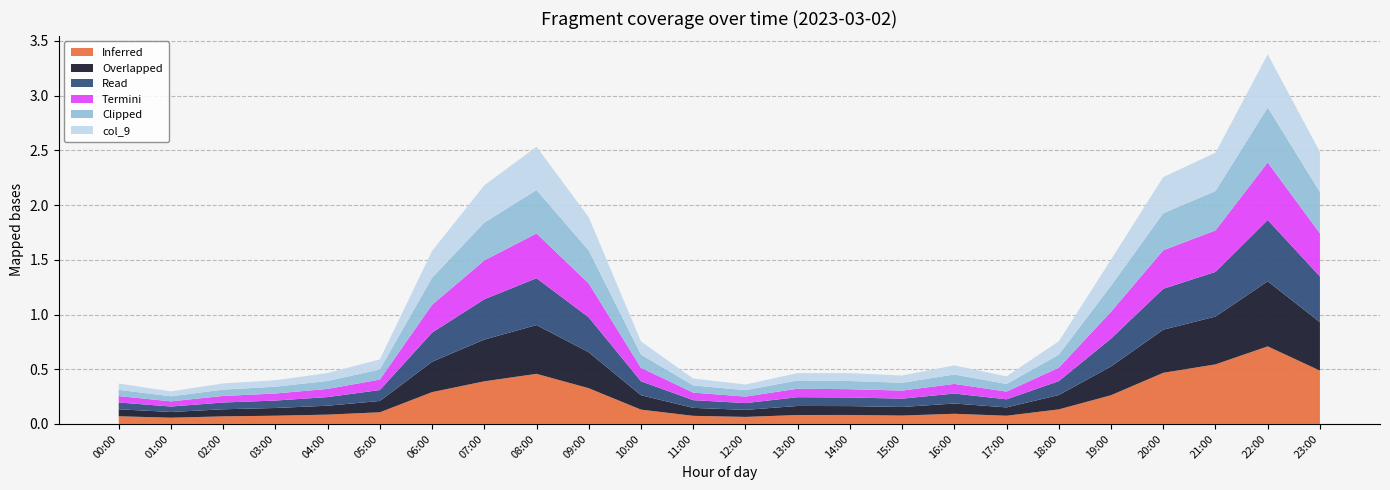

What is the maximum value for Inferred?

0.7